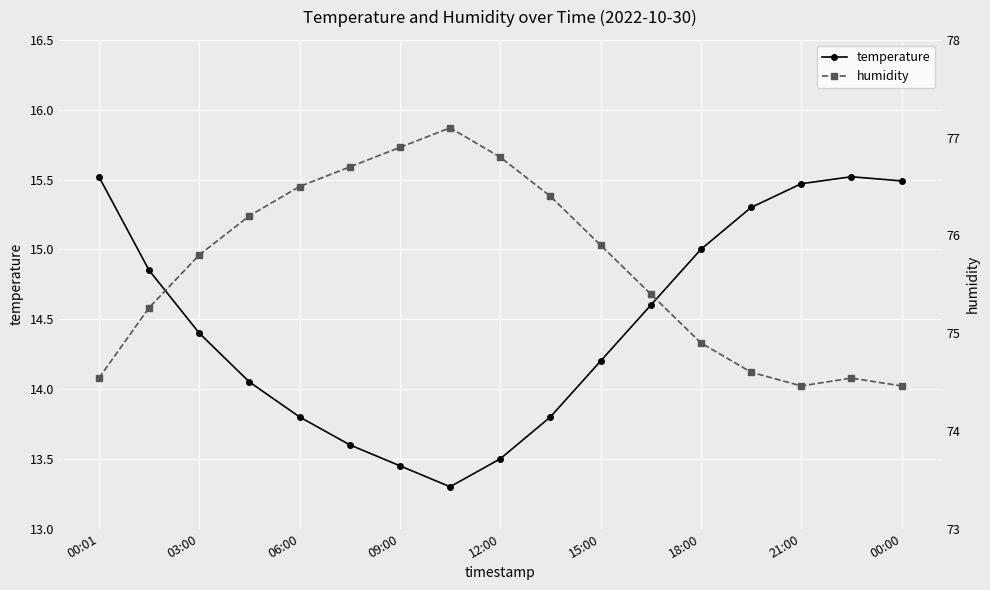

What is the difference between the maximum and minimum values in the temperature series?

2.2